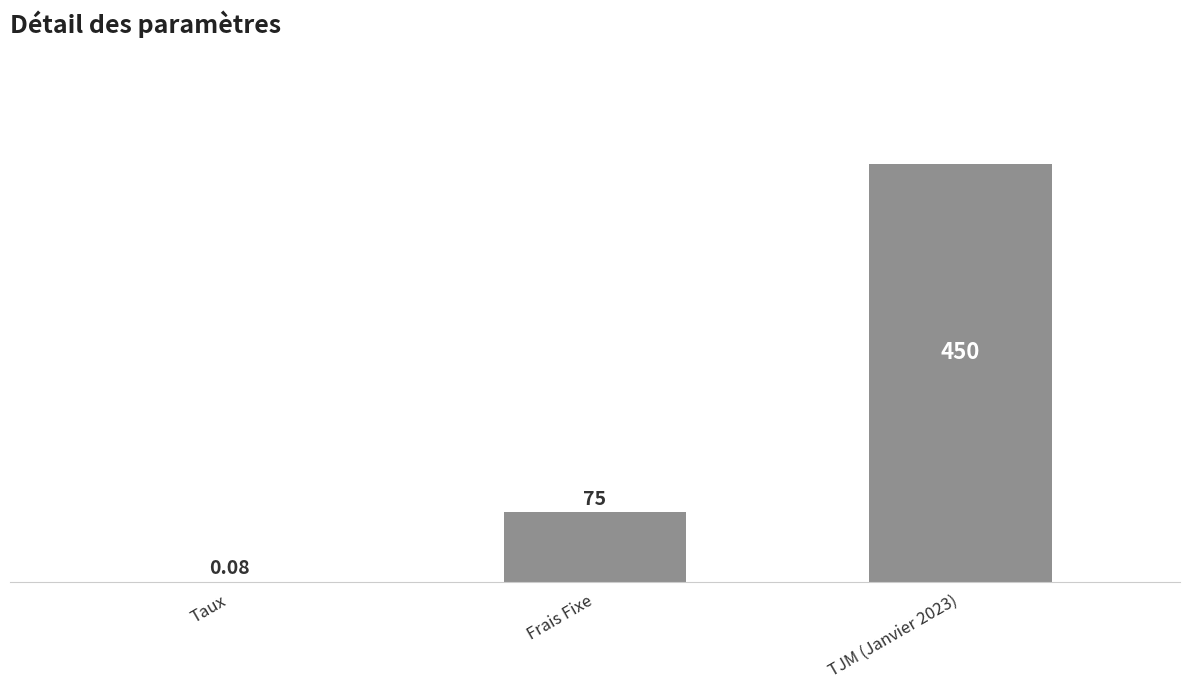

At which label is the value closest to 225?

Frais Fixe